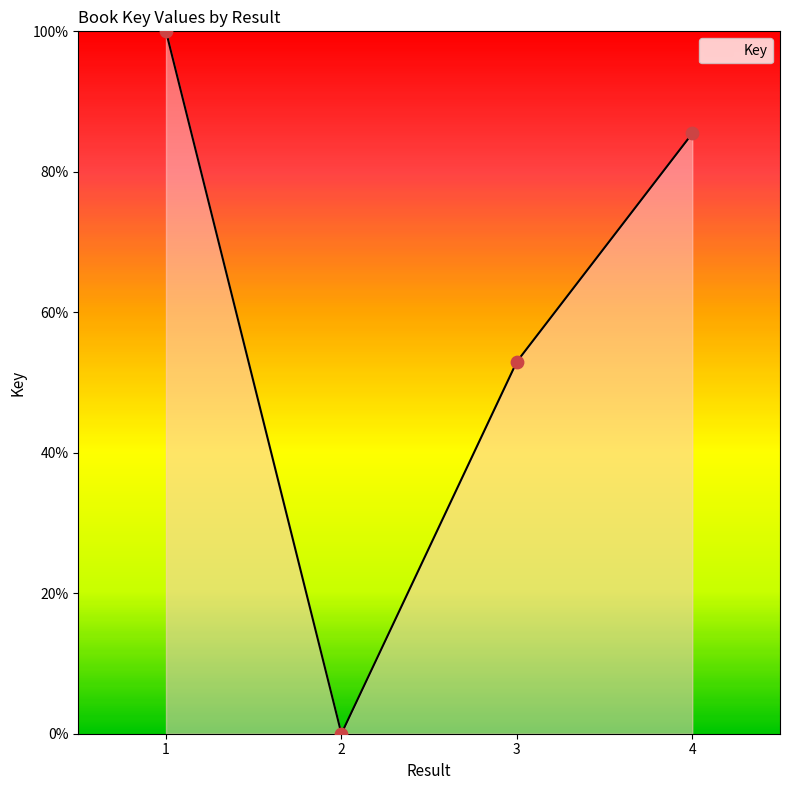

What is the change in value from 1 to 3?

-47.0